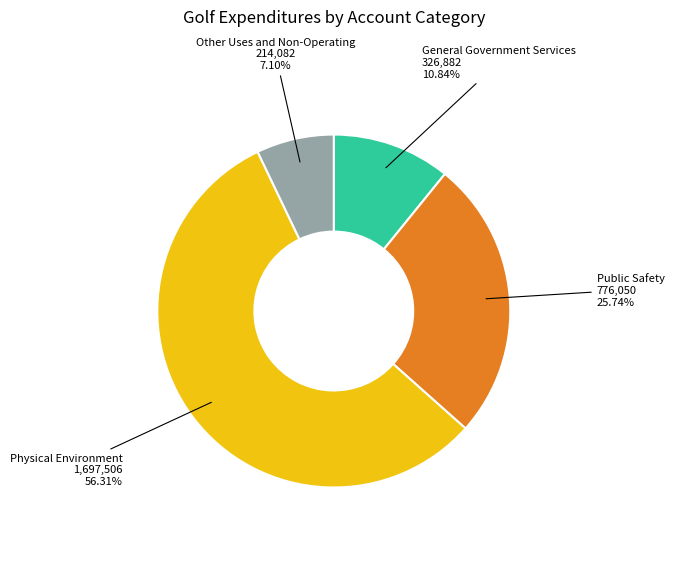

Which slice is the smallest?

Other Uses and Non-Operating